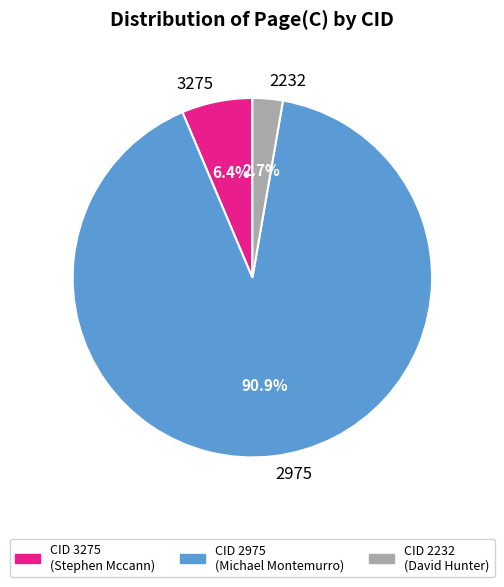

The 3275 slice represents 12% of the pie. True or false?

False